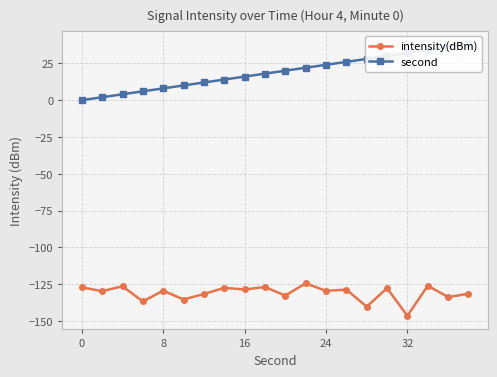

True or false: intensity(dBm) has more than 2 interior local peaks.

True